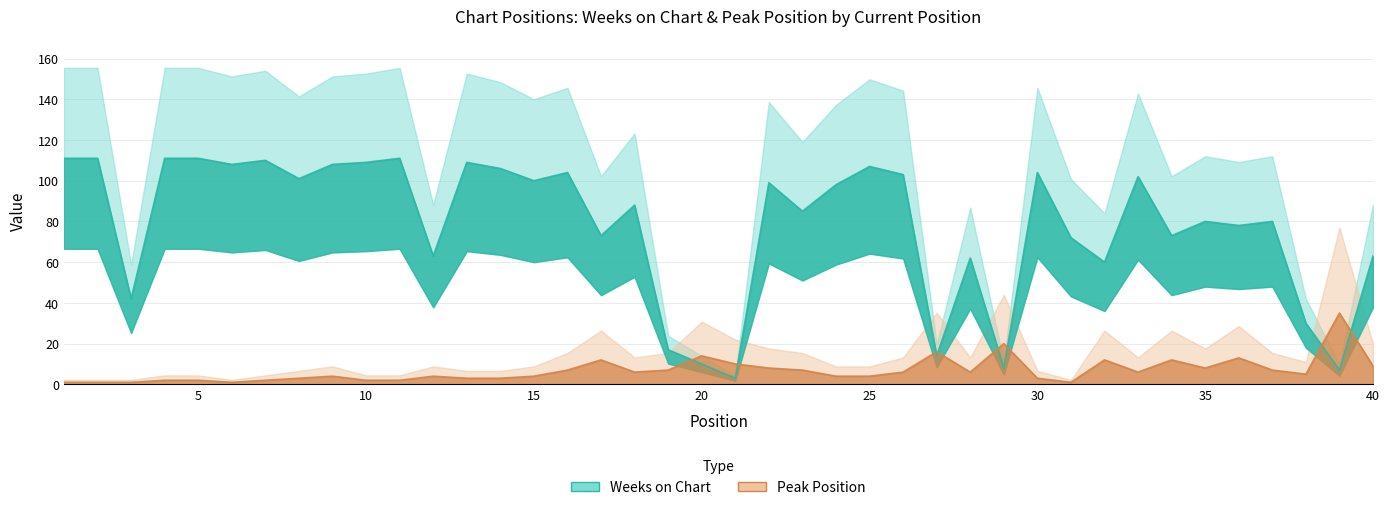

Which series has the widest spread of values?

Weeks on Chart